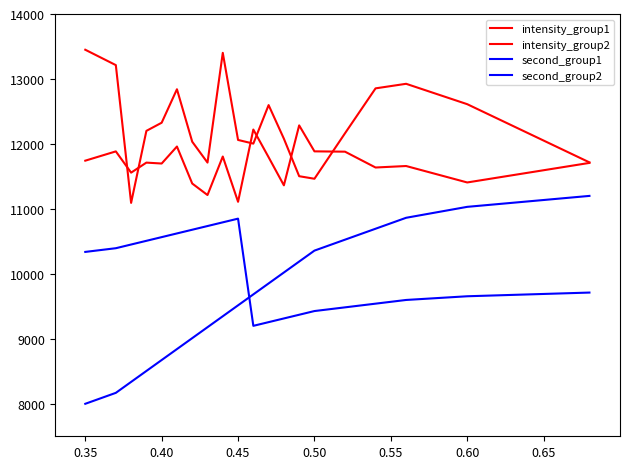

Does the chart have visible grid lines?

No